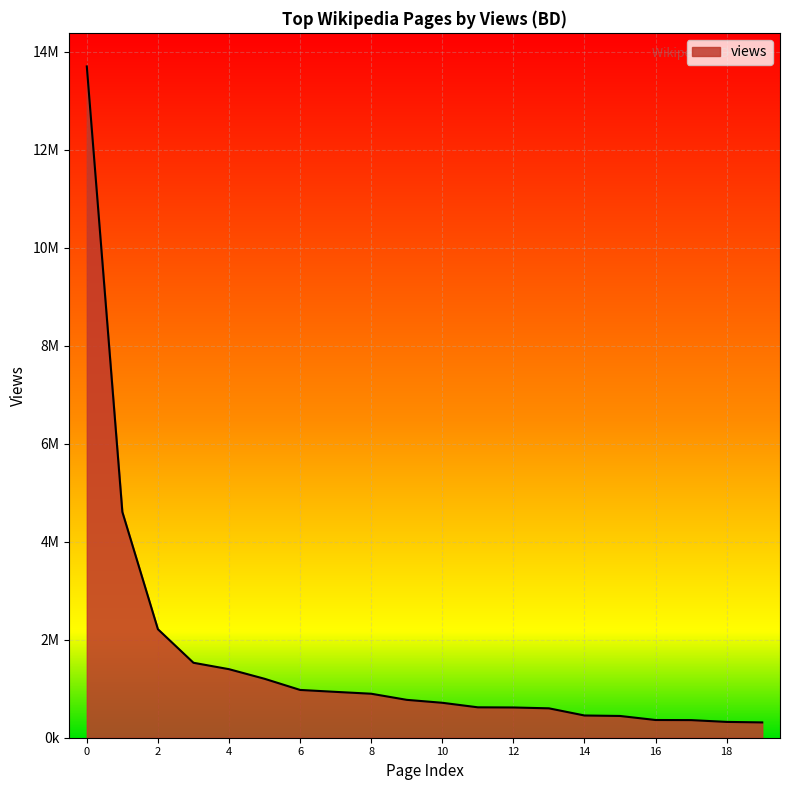

Does the chart display data point markers on the line(s)?

No